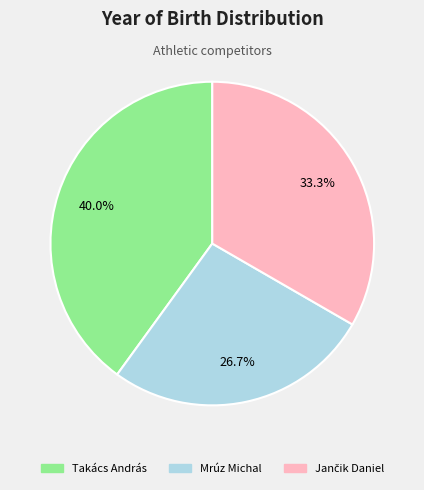

What percentage is the Mrúz Michal slice, to the nearest percent?

27%